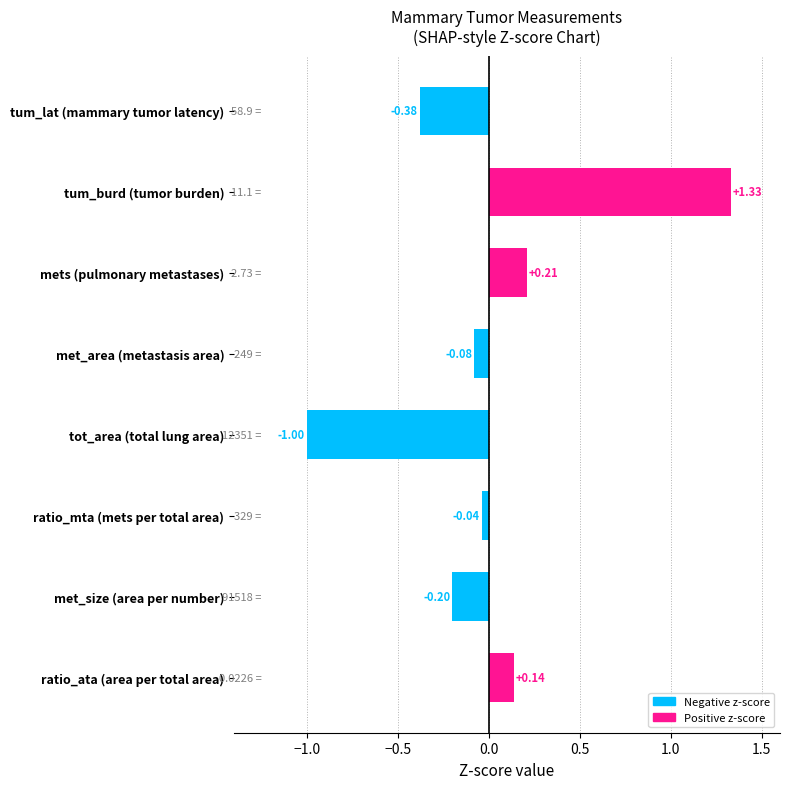

What is the change in value from tum_lat (mammary tumor latency) to met_size (area per number)?

+0.2